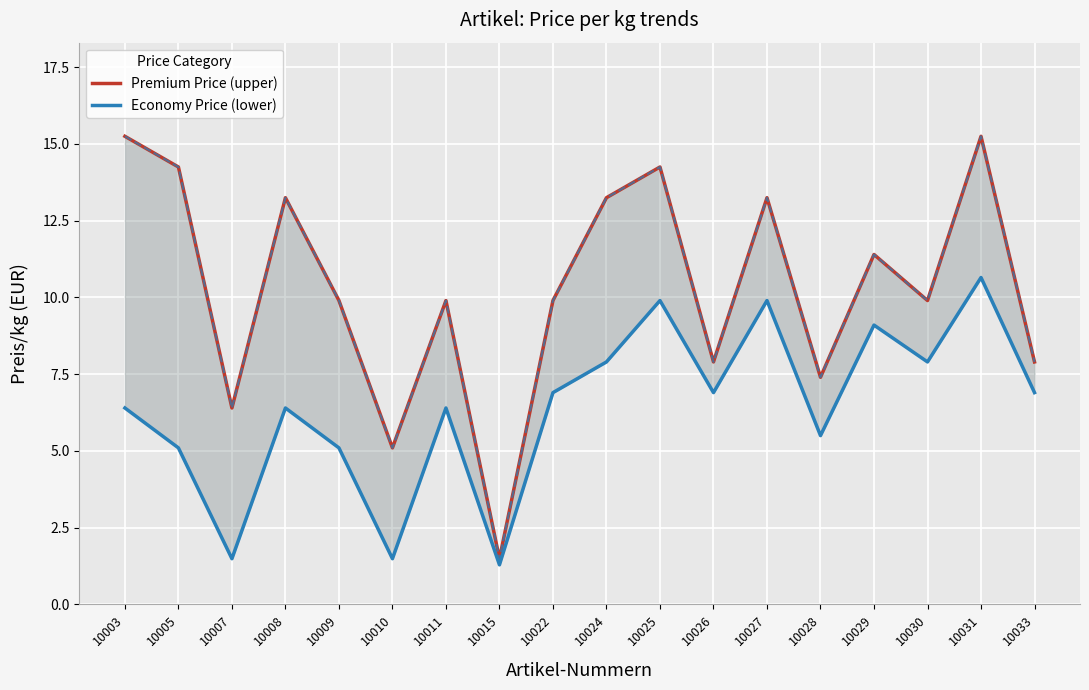

Reading right to left, list all the values displayed in this chart.

Premium Price (upper): 7.9	15.2	9.9	11.4	7.4	13.2	7.9	14.2	13.2	9.9	1.5	9.9	5.1	9.9	13.2	6.4	14.2	15.2
Economy Price (lower): 6.9	10.7	7.9	9.1	5.5	9.9	6.9	9.9	7.9	6.9	1.3	6.4	1.5	5.1	6.4	1.5	5.1	6.4